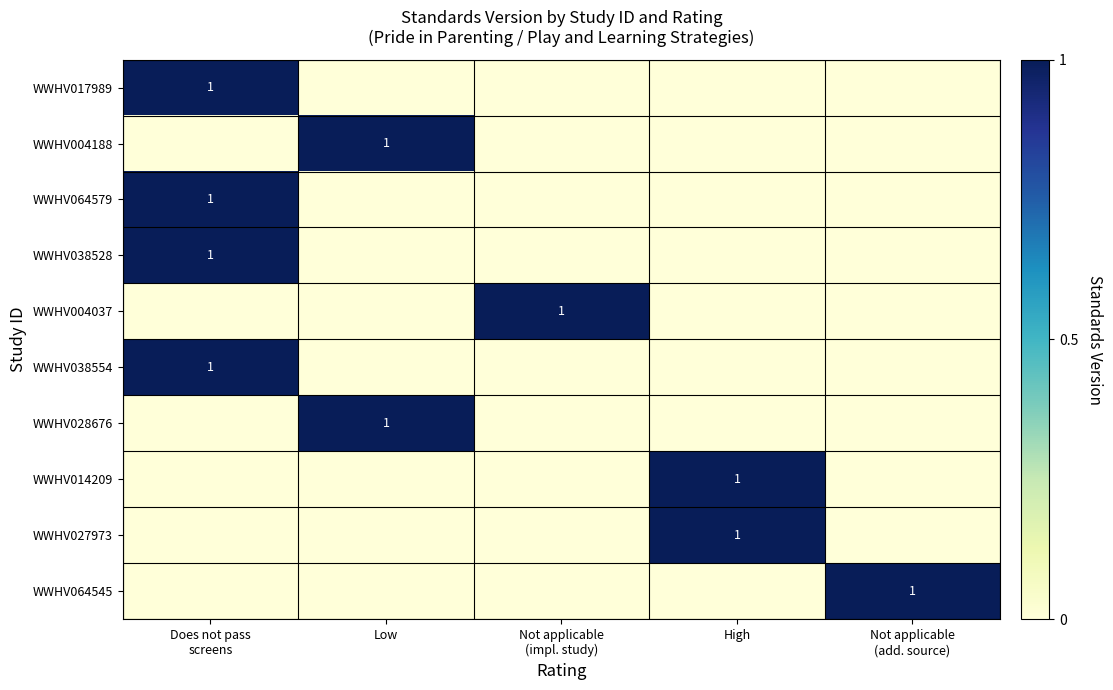

Between Does not pass
screens and Not applicable
(impl. study), which is larger?

Does not pass
screens